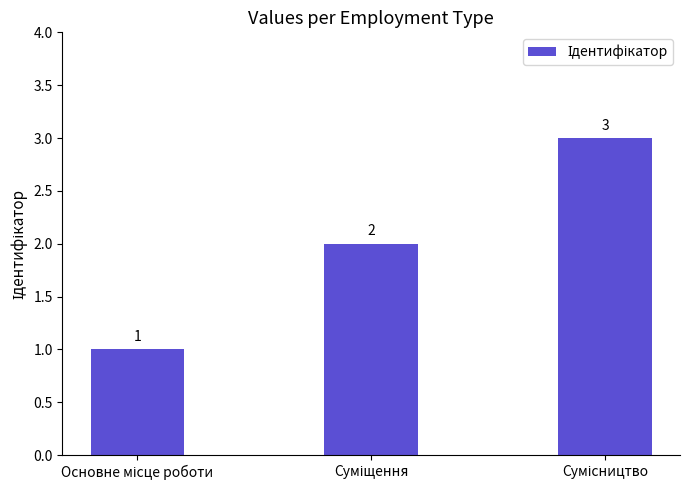

What is the sum of all values?

6